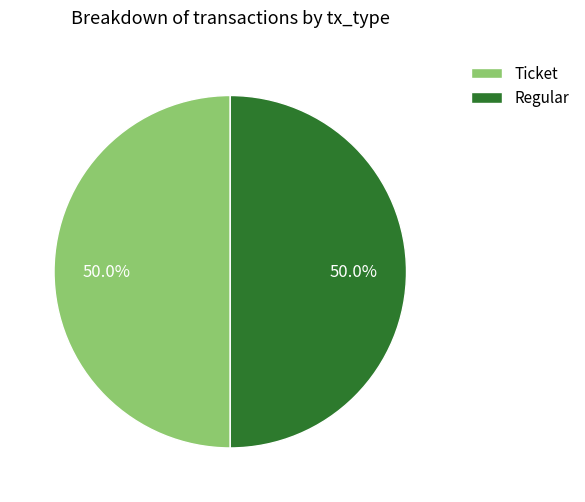

Count the number of slices in the pie.

2